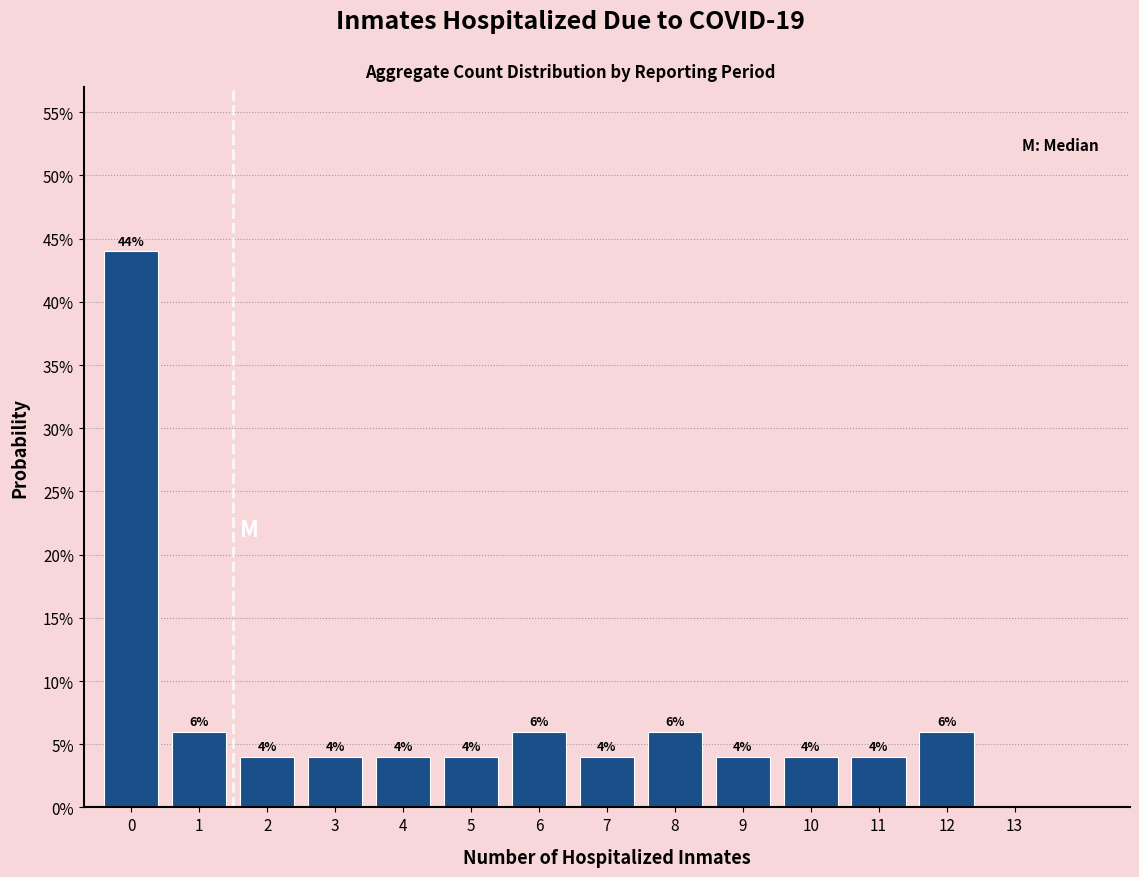

Reading left to right, what are all the values shown in this chart?

0=44	1=6	2=4	3=4	4=4	5=4	6=6	7=4	8=6	9=4	10=4	11=4	12=6	13=0